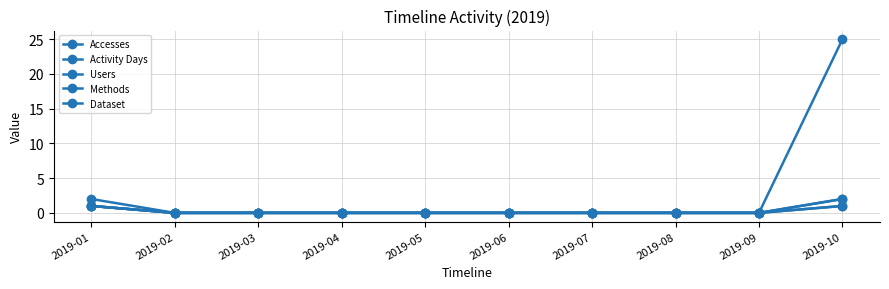

Does the chart have visible grid lines?

Yes